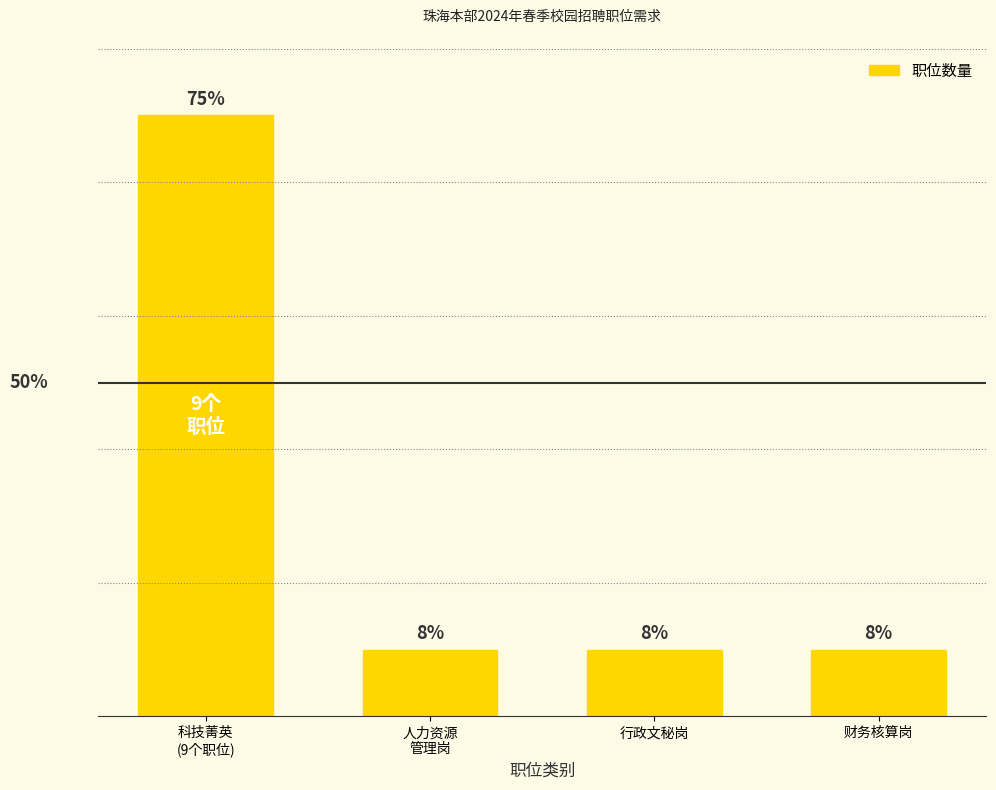

Are the bars horizontal?

No